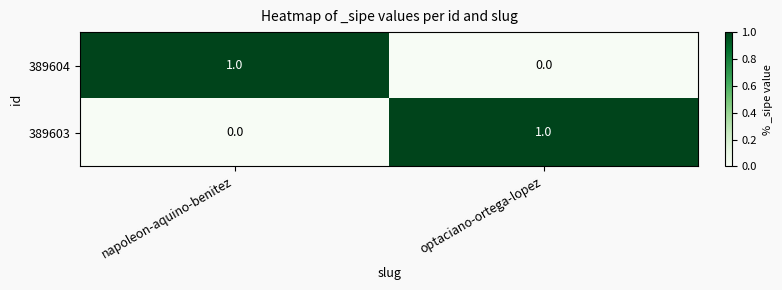

At which label is 389604 closest to 0?

optaciano-ortega-lopez